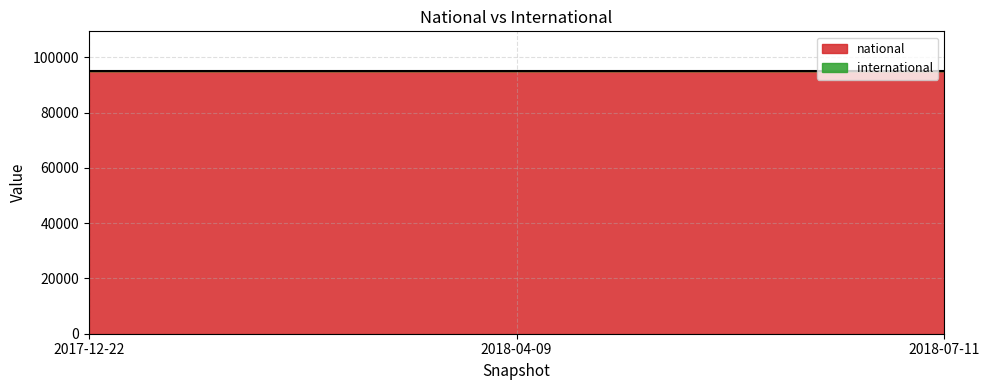

True or false: international has a value of 0 at 2017-12-22.

True